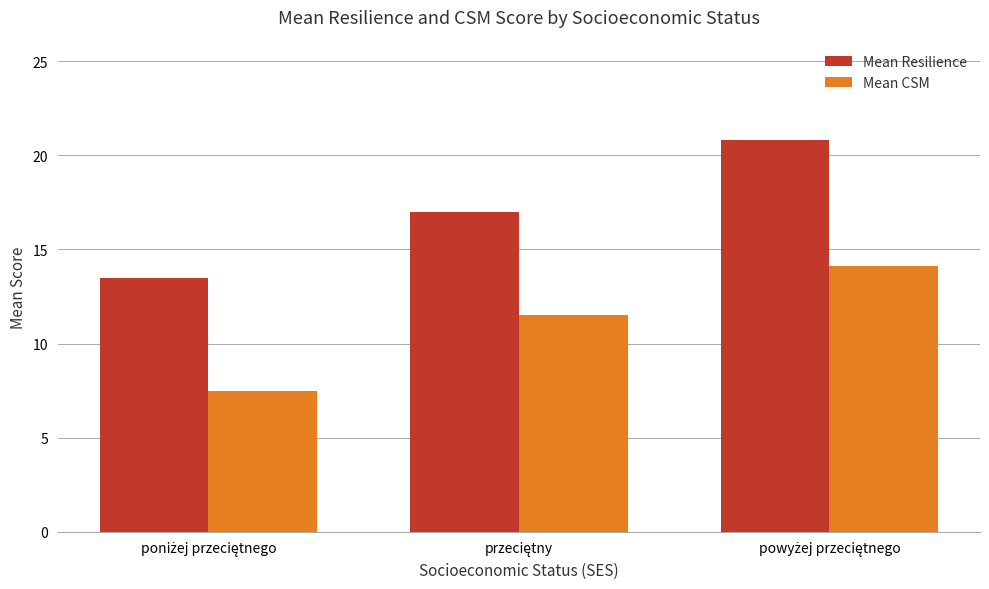

What is the average value of the Mean CSM series?

11.0